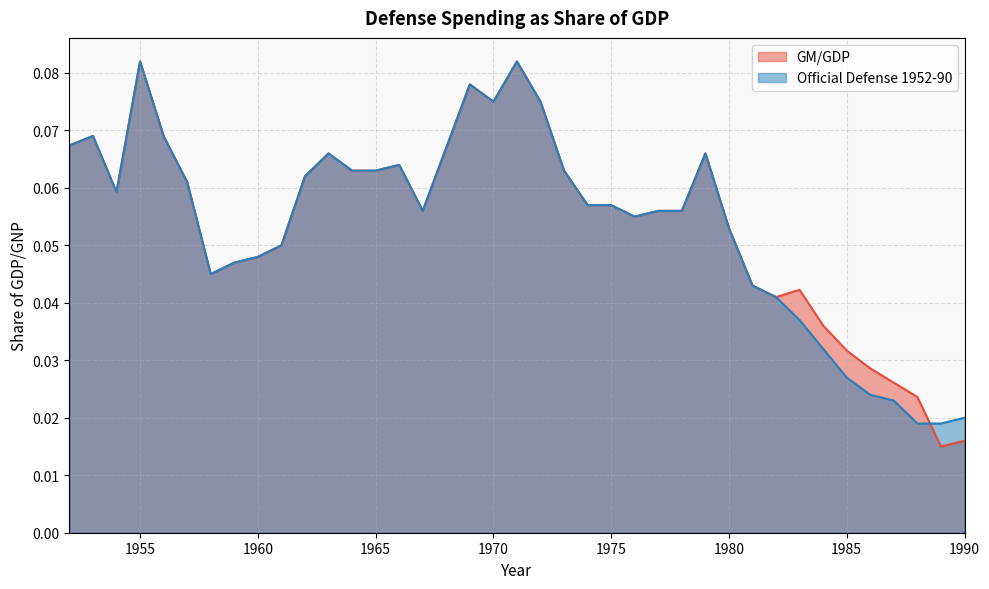

List the labels in order of Official Defense 1952-90 value, largest first.

1955, 1971, 1969, 1970, 1972, 1953, 1956, 1952, 1968, 1963, 1979, 1966, 1964, 1965, 1973, 1962, 1957, 1954, 1974, 1975, 1967, 1977, 1978, 1976, 1980, 1961, 1960, 1959, 1958, 1981, 1982, 1983, 1984, 1985, 1986, 1987, 1990, 1988, 1989